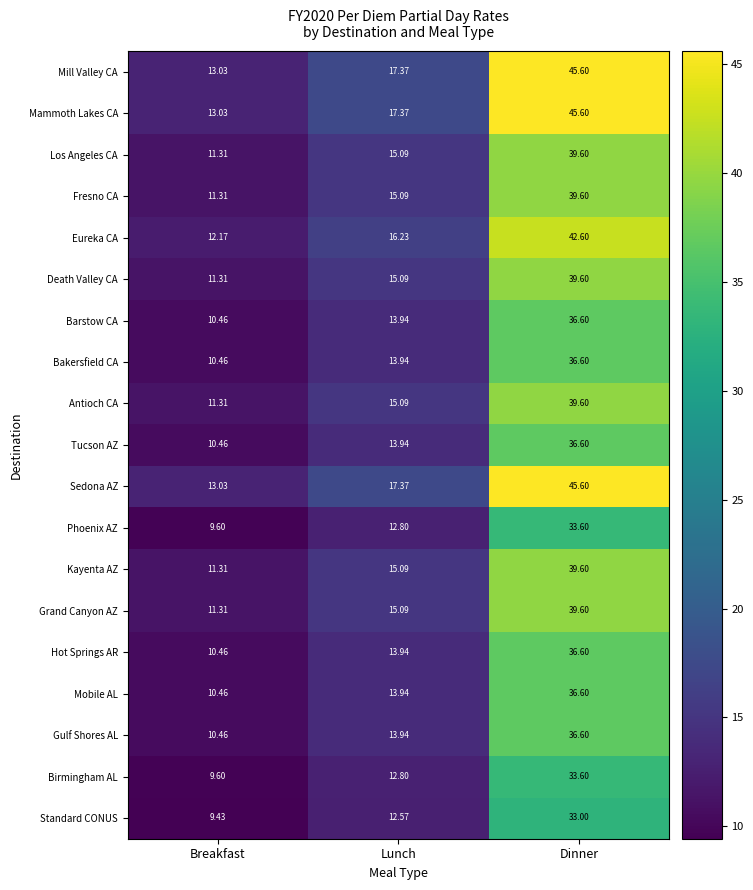

Where does the Barstow CA series first go above 13?

Lunch